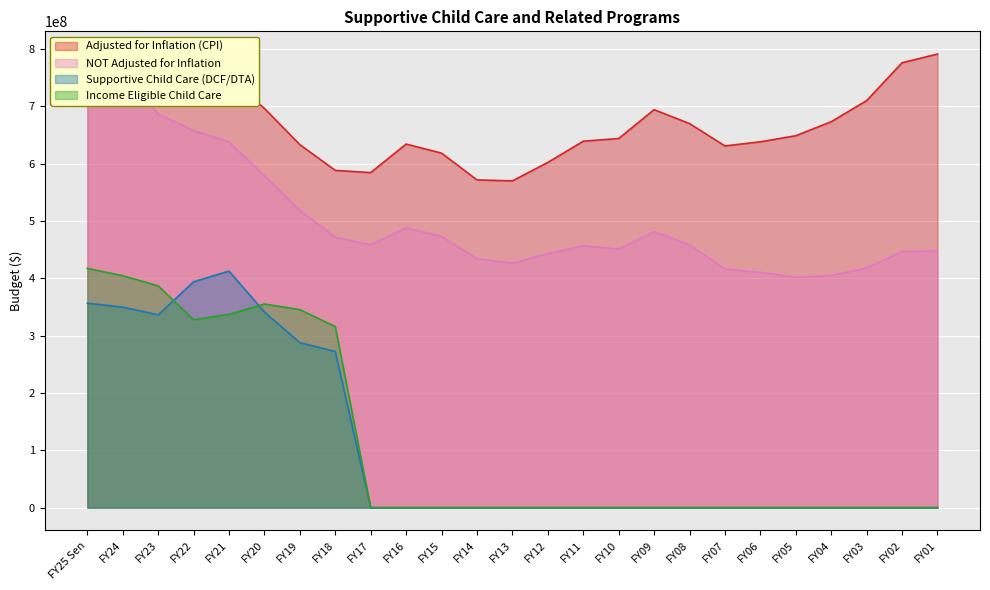

At how many categories does at least one series exceed 36697672?

25